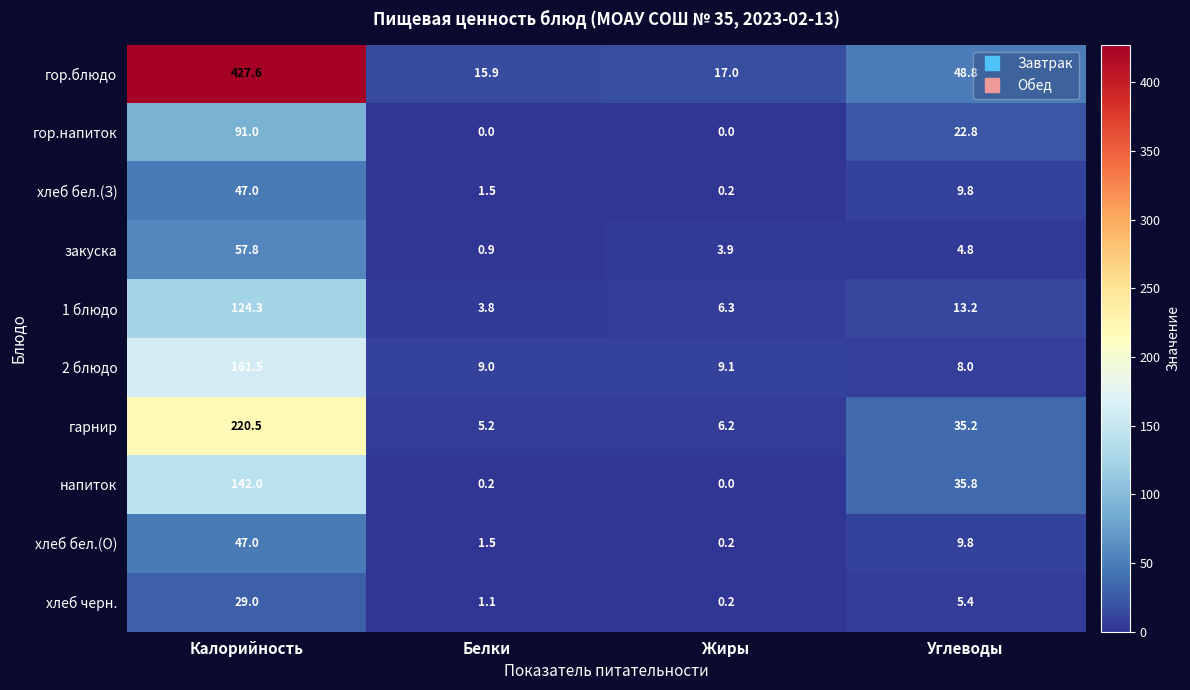

At how many categories does at least one series exceed 318?

1